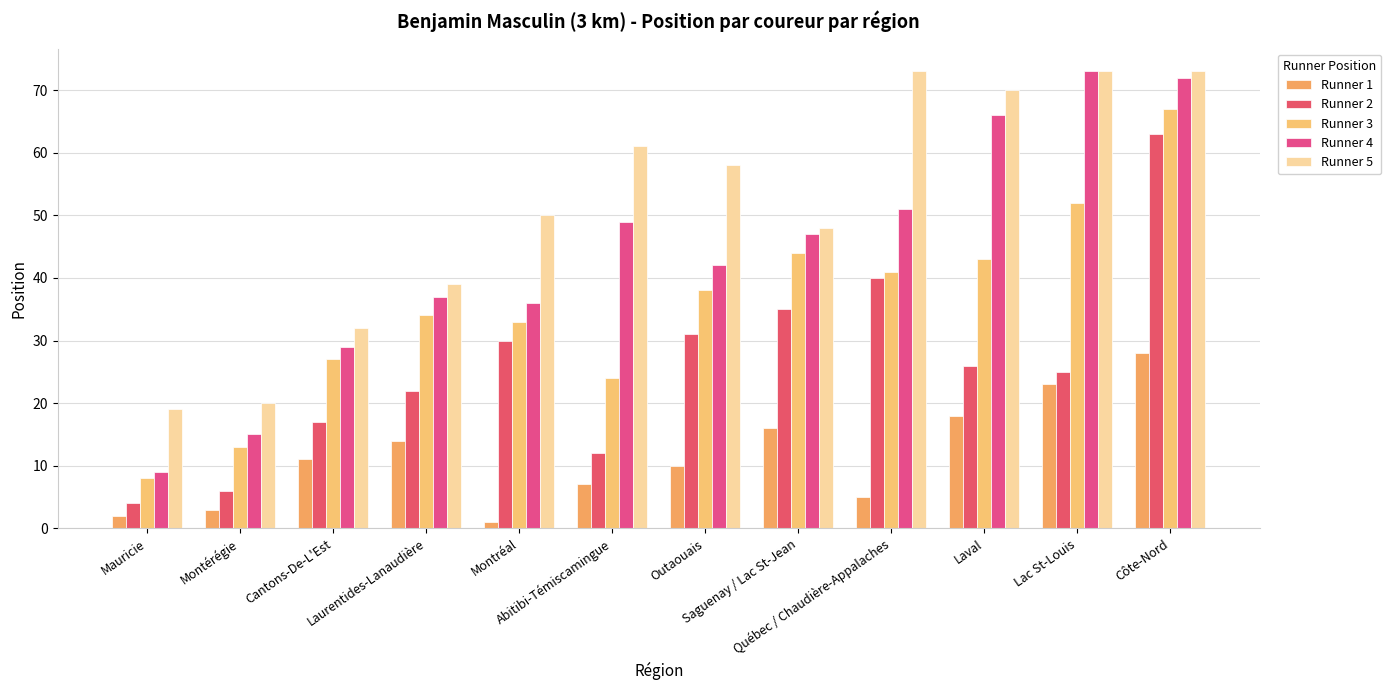

What is the highest value of the Runner 2 series?

63